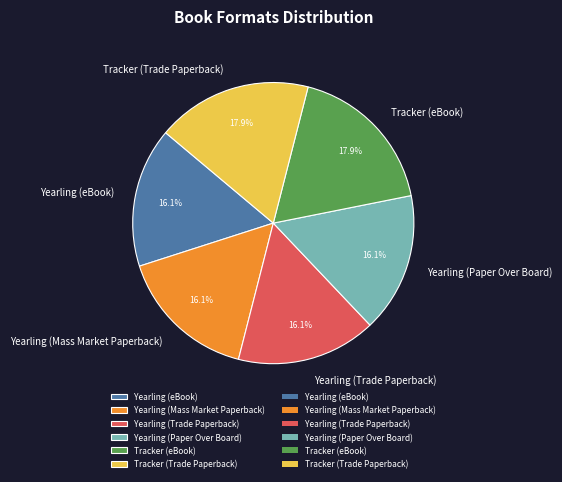

To the nearest percent, what portion does Yearling (Paper Over Board) represent?

16%